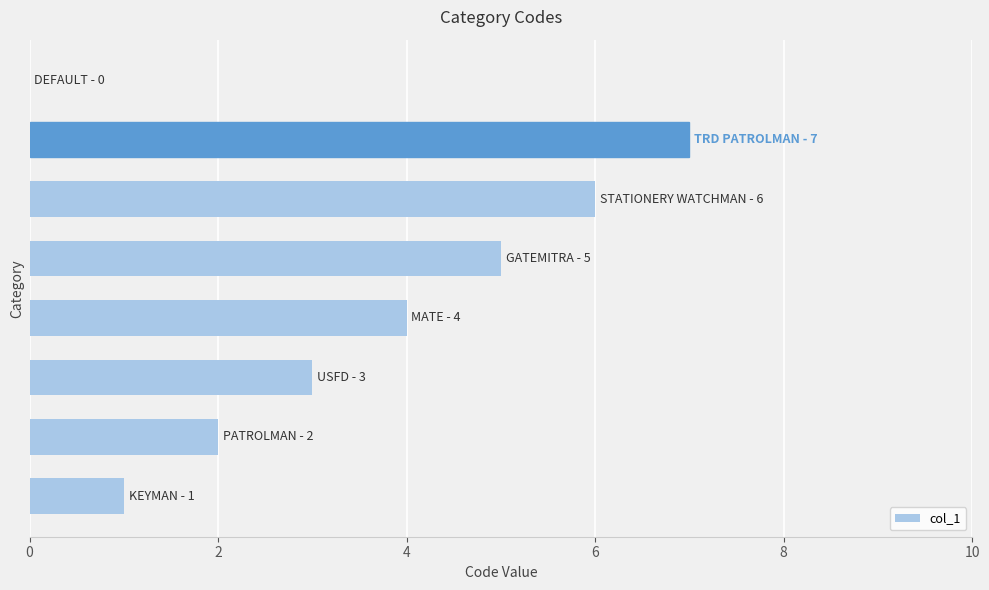

How many positive values are there?

7